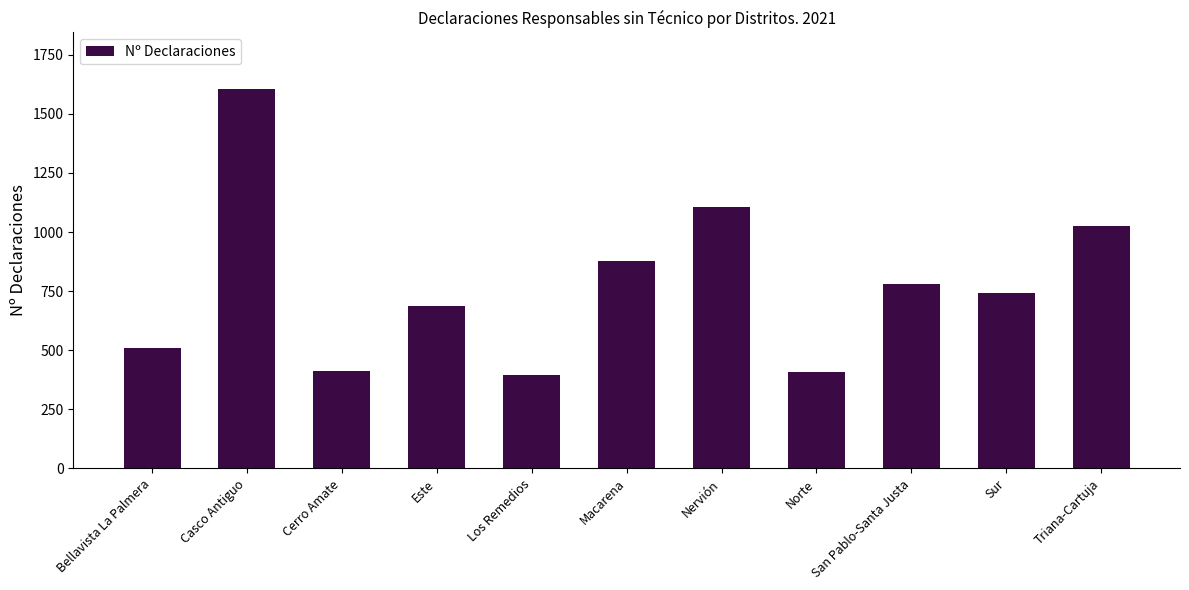

Is it true that the value at Bellavista La Palmera is 116?

False